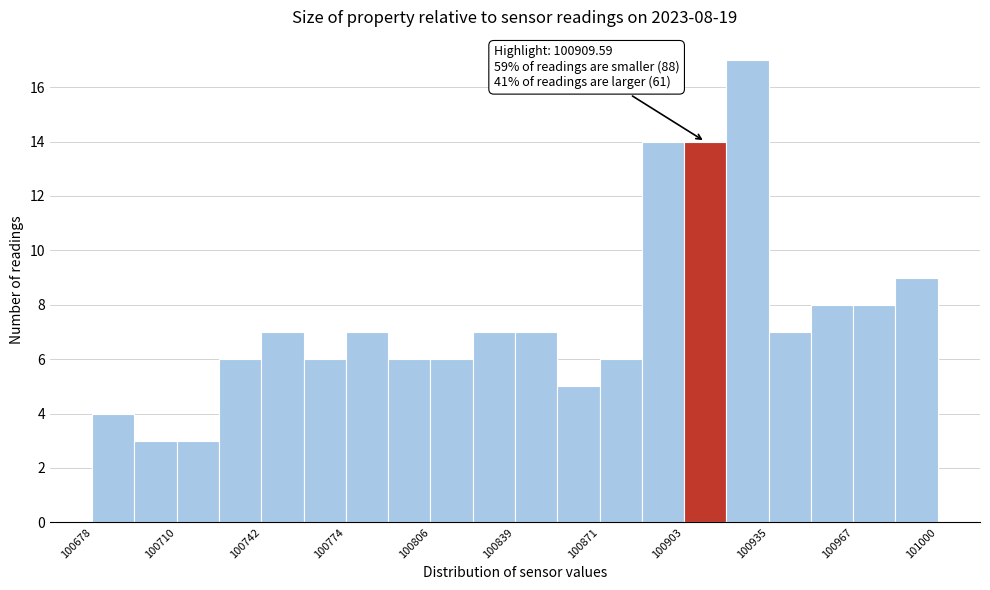

Around what value on the x-axis is the tallest bar? Give the approximate position of its centre, as read against the axis.

100930